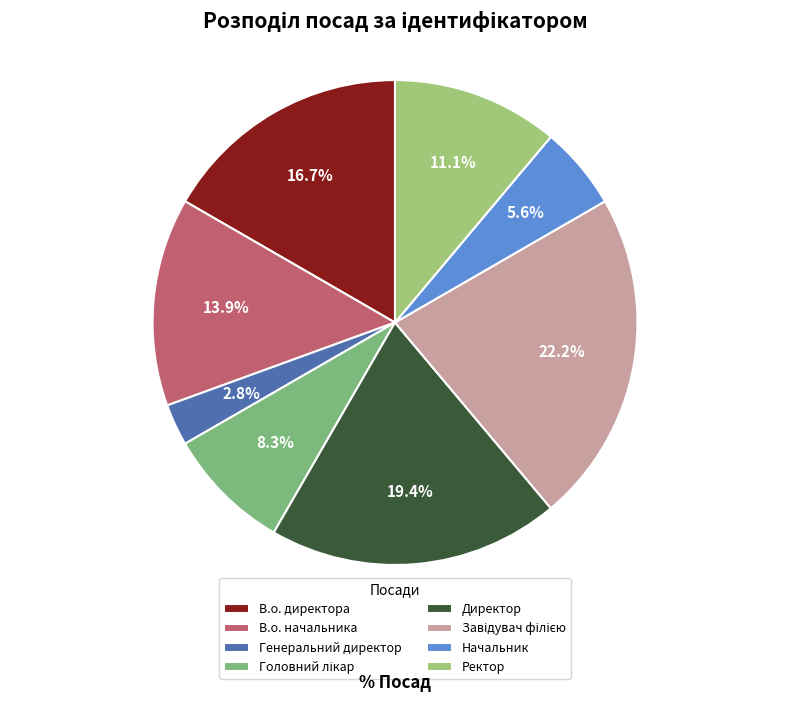

Between В.о. начальника and Головний лікар, which is larger?

В.о. начальника